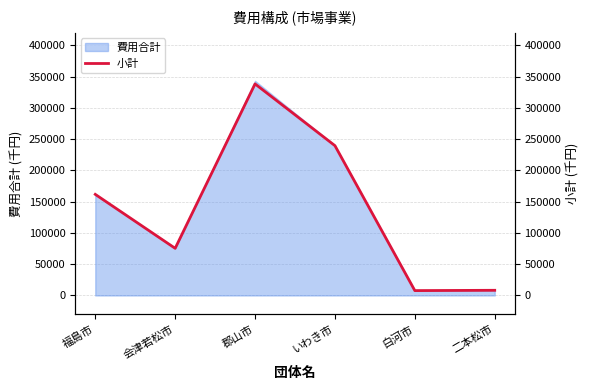

How many points are higher than both their immediate neighbors (excluding endpoints)?

1